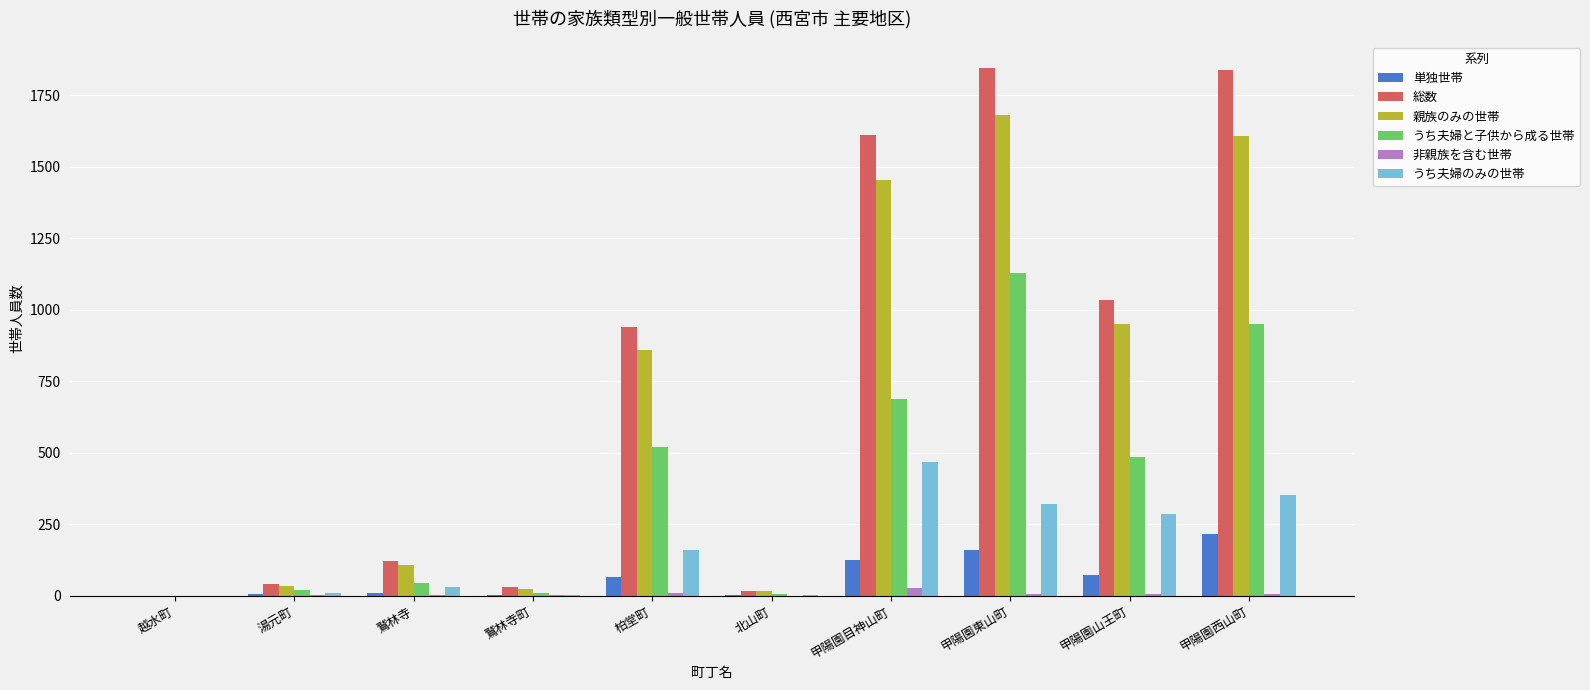

What is the difference between the うち夫婦のみの世帯 values at 甲陽園東山町 and 鷲林寺?

292